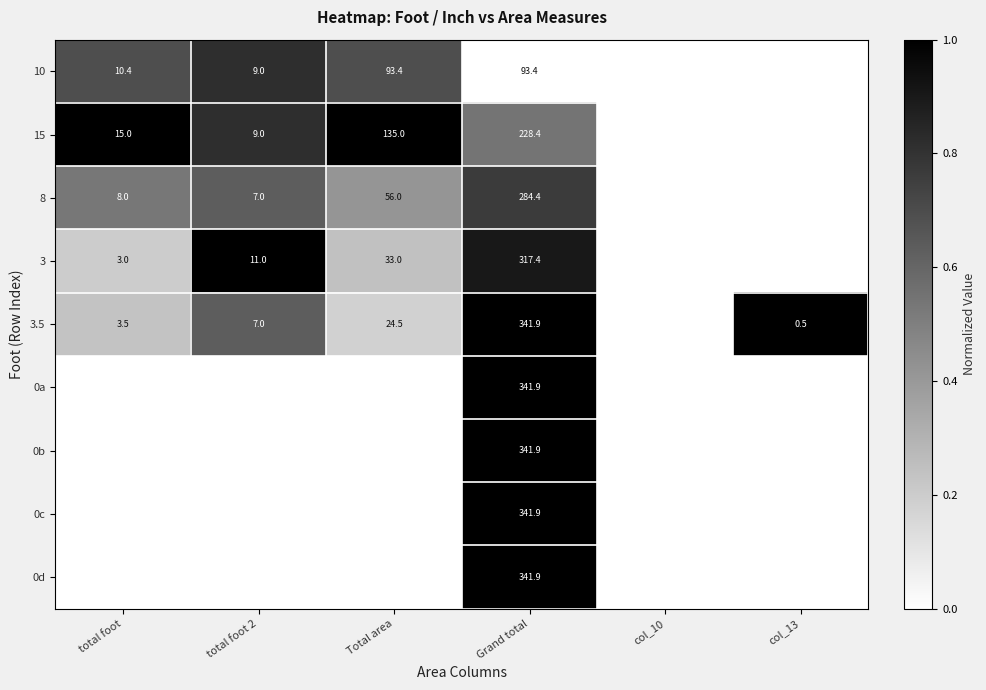

True or false: 3.5 has a value of 24.5 at Total area.

True